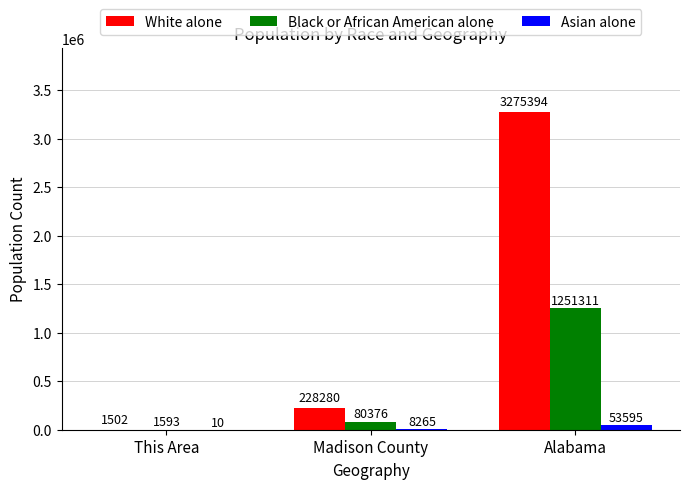

True or false: White alone has a value of 1502 at This Area.

True